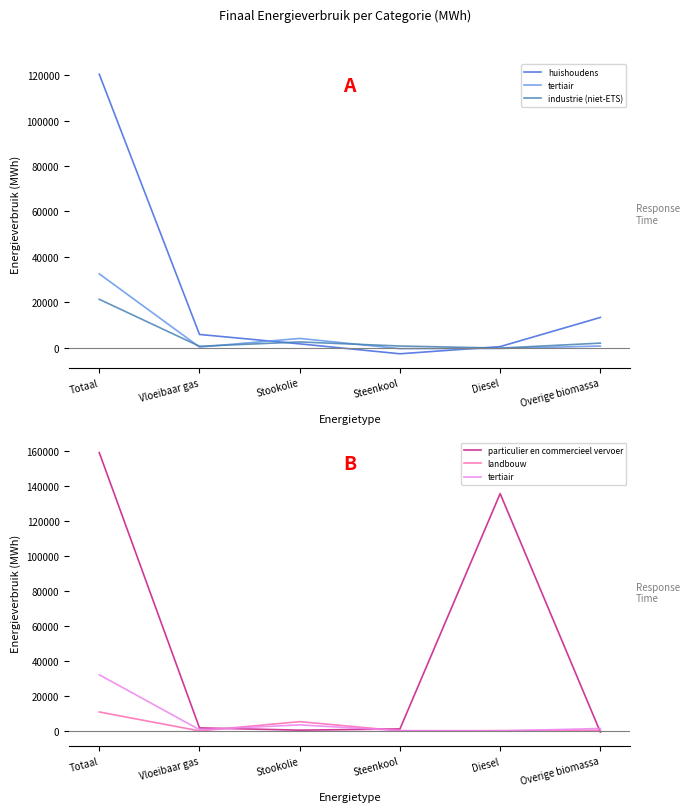

How many times do tertiair and landbouw cross each other?

4